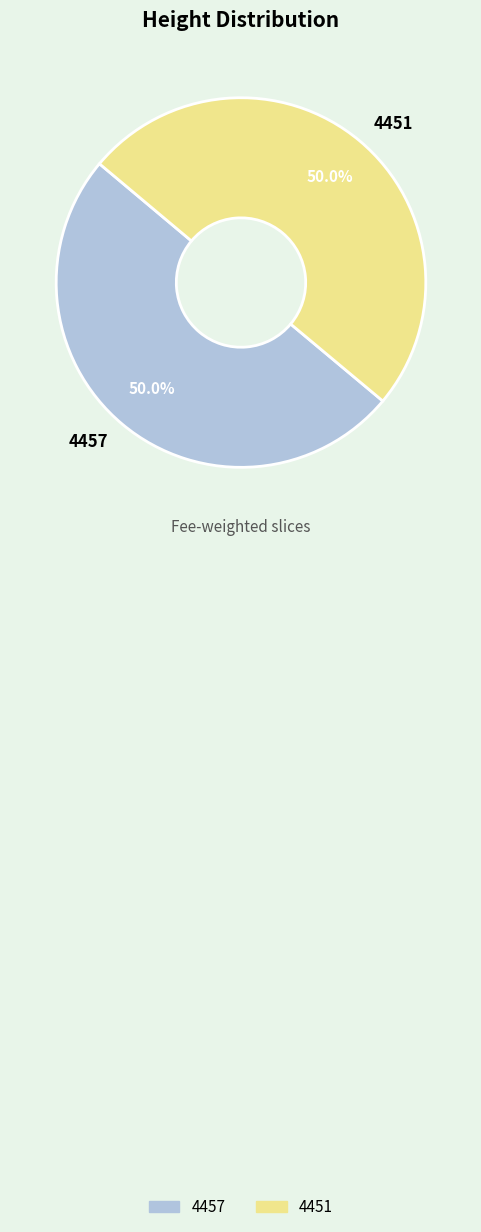

What percentage is NOT represented by 4457?

50.0%